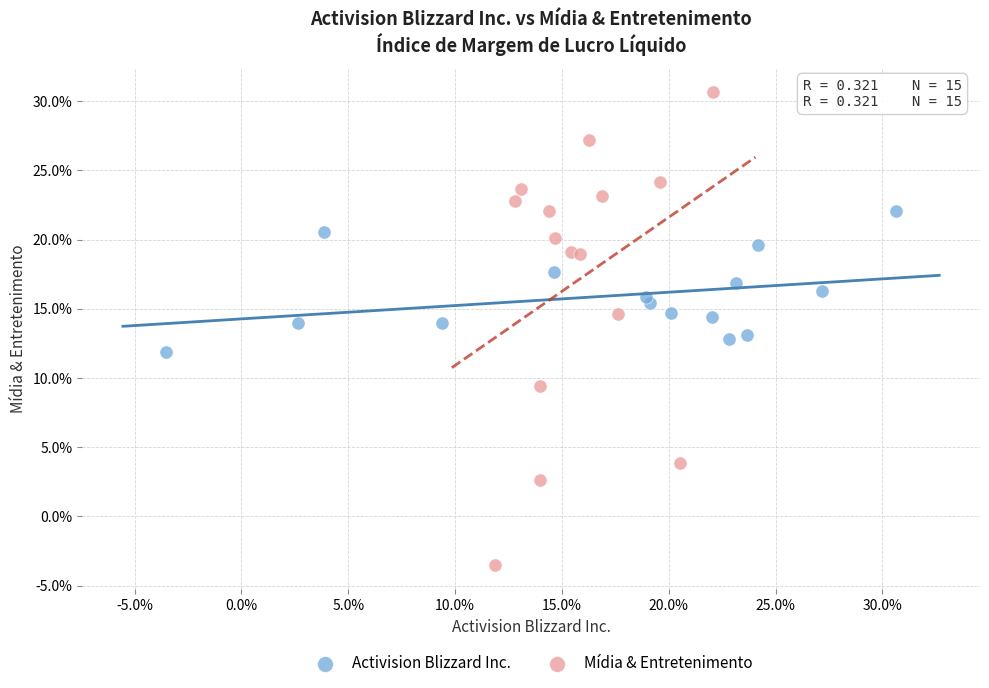

Which series reaches the minimum Y coordinate?

Mídia & Entretenimento